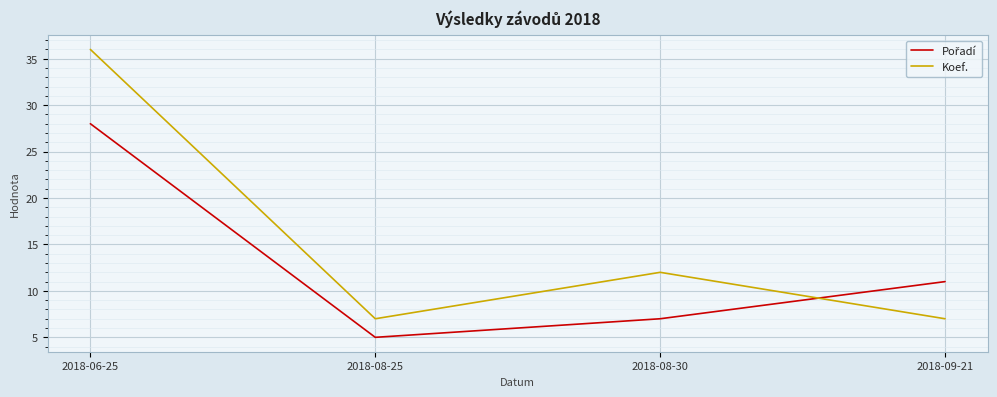

How many series are shown in this chart?

2